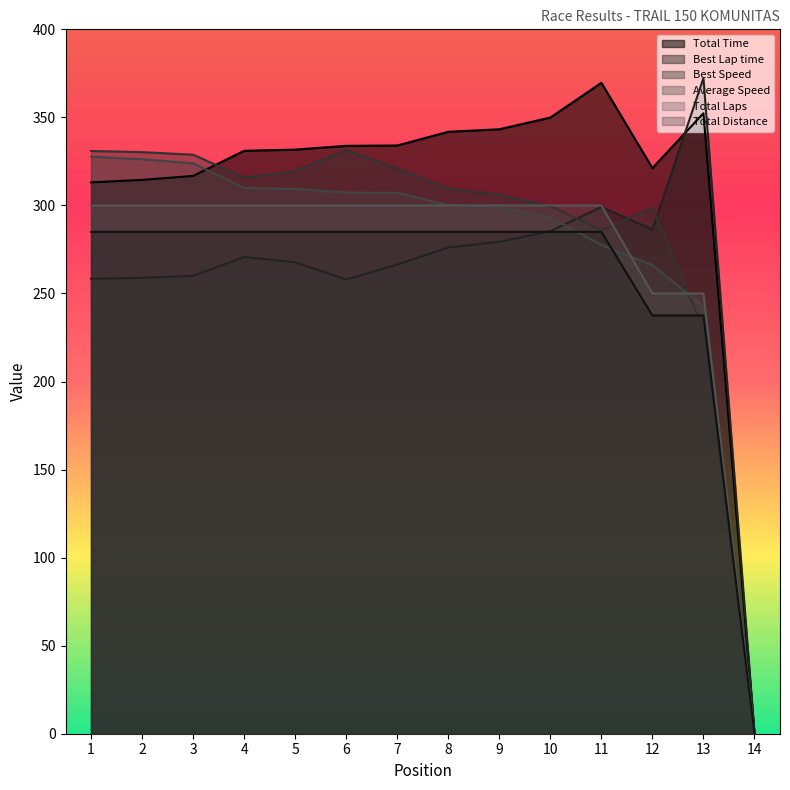

Is the value of Best Speed at 13 greater than the value of Total Time at 1?

No